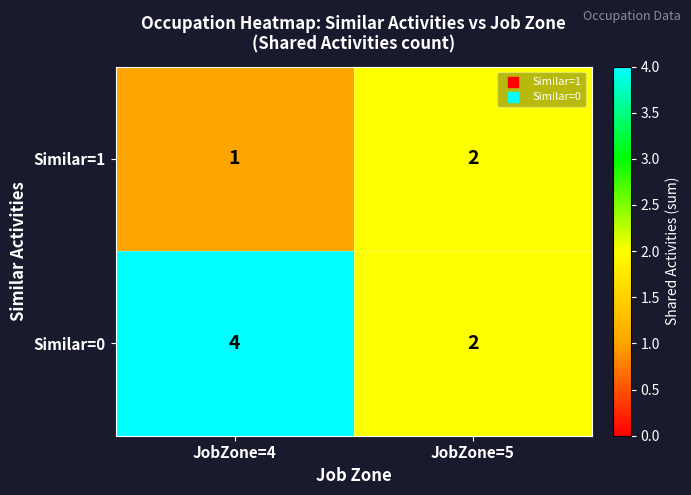

What is the difference between the highest and lowest values at JobZone=4?

3